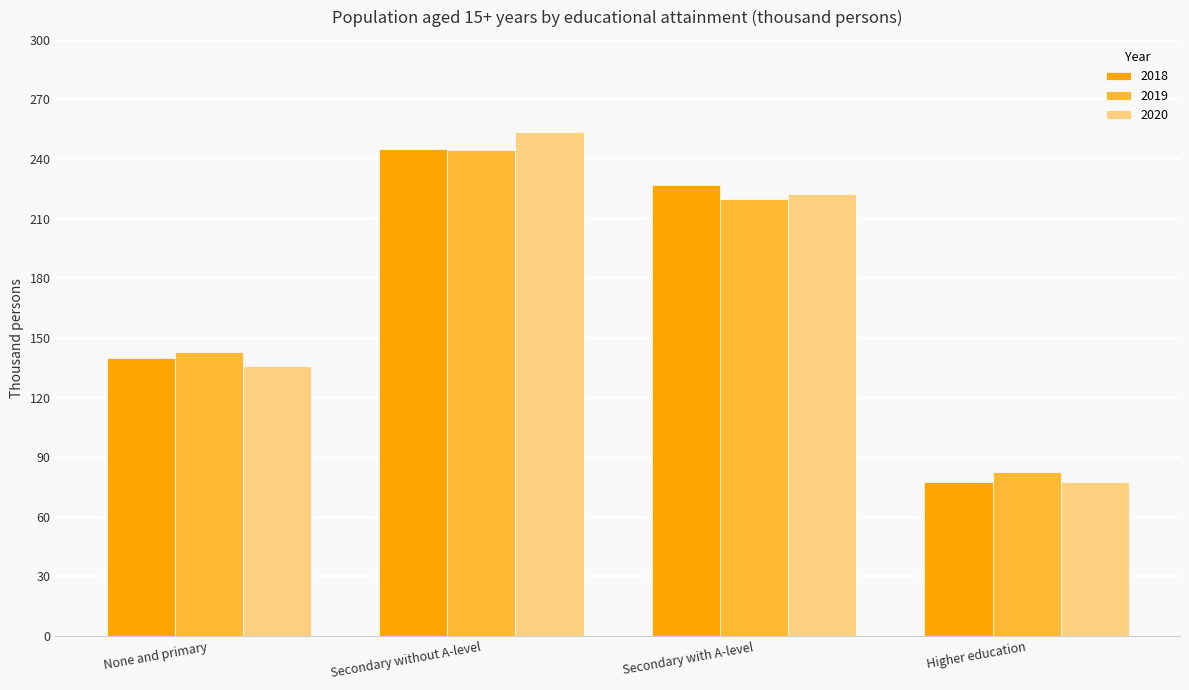

What is the sum of the 2020 values at None and primary and Secondary without A-level?

389.3